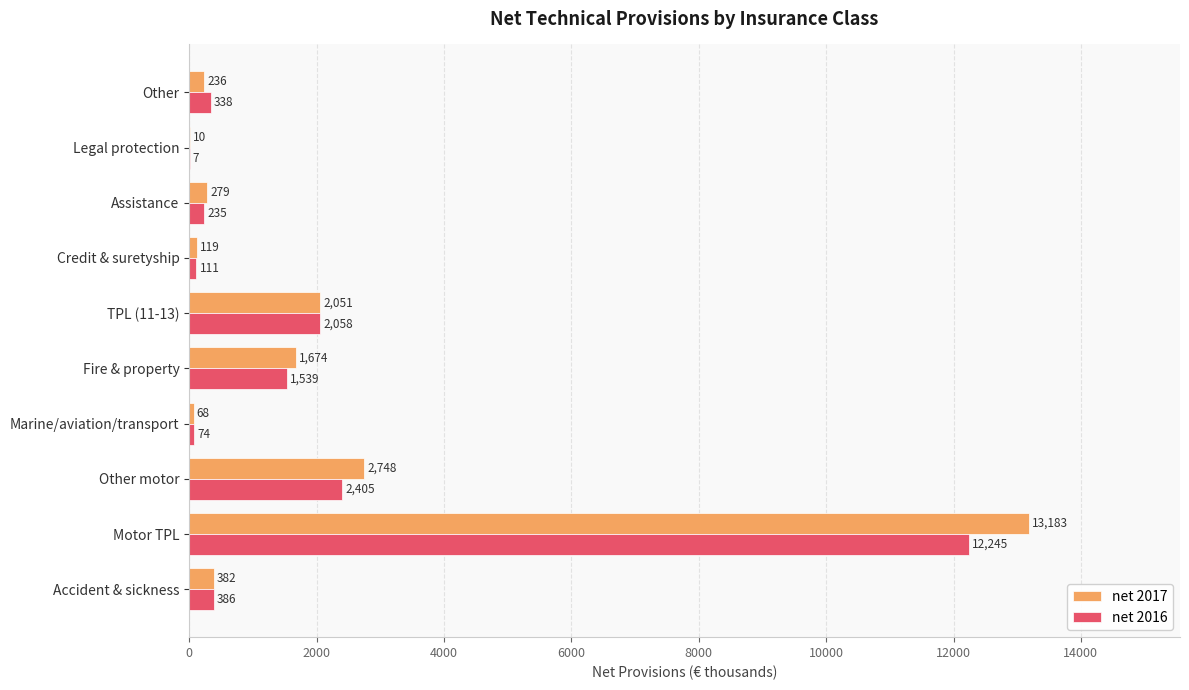

What value does the net 2017 series have at Motor TPL, to the nearest 10?

13180